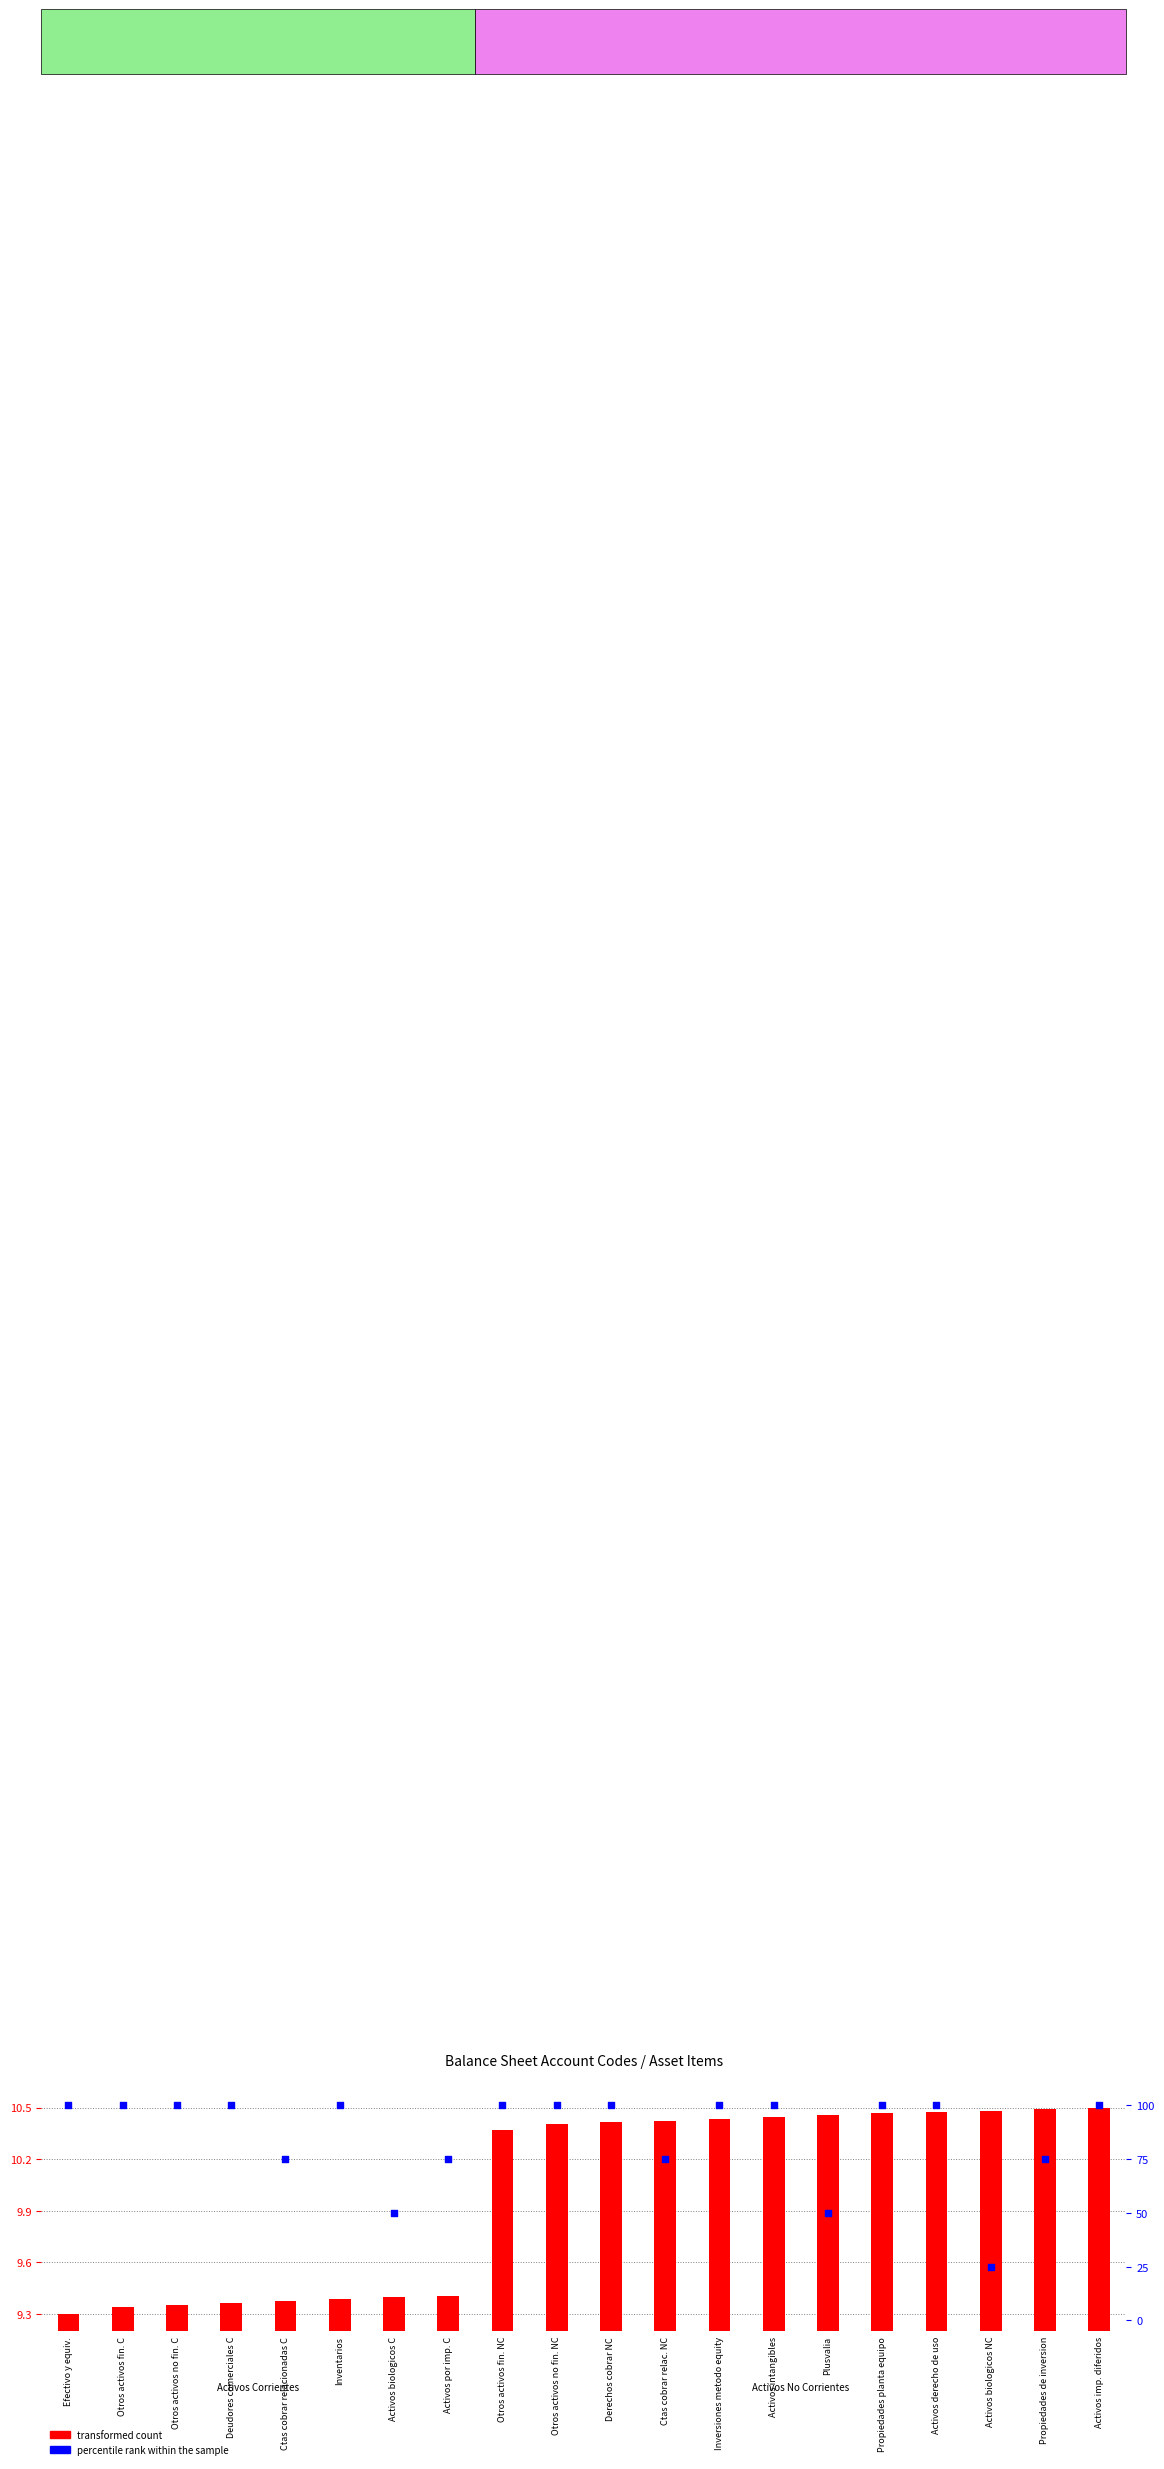

Is the value of percentile rank within the sample at Otros activos no fin. NC greater than the value of transformed count at Propiedades planta equipo?

Yes